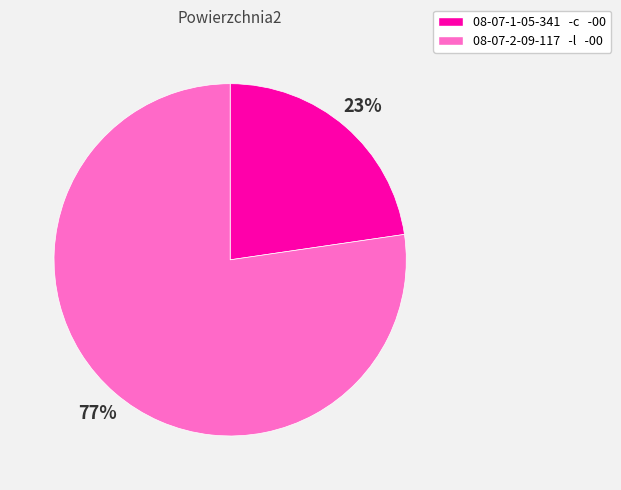

What is the largest slice in the pie chart?

08-07-2-09-117 -l -00